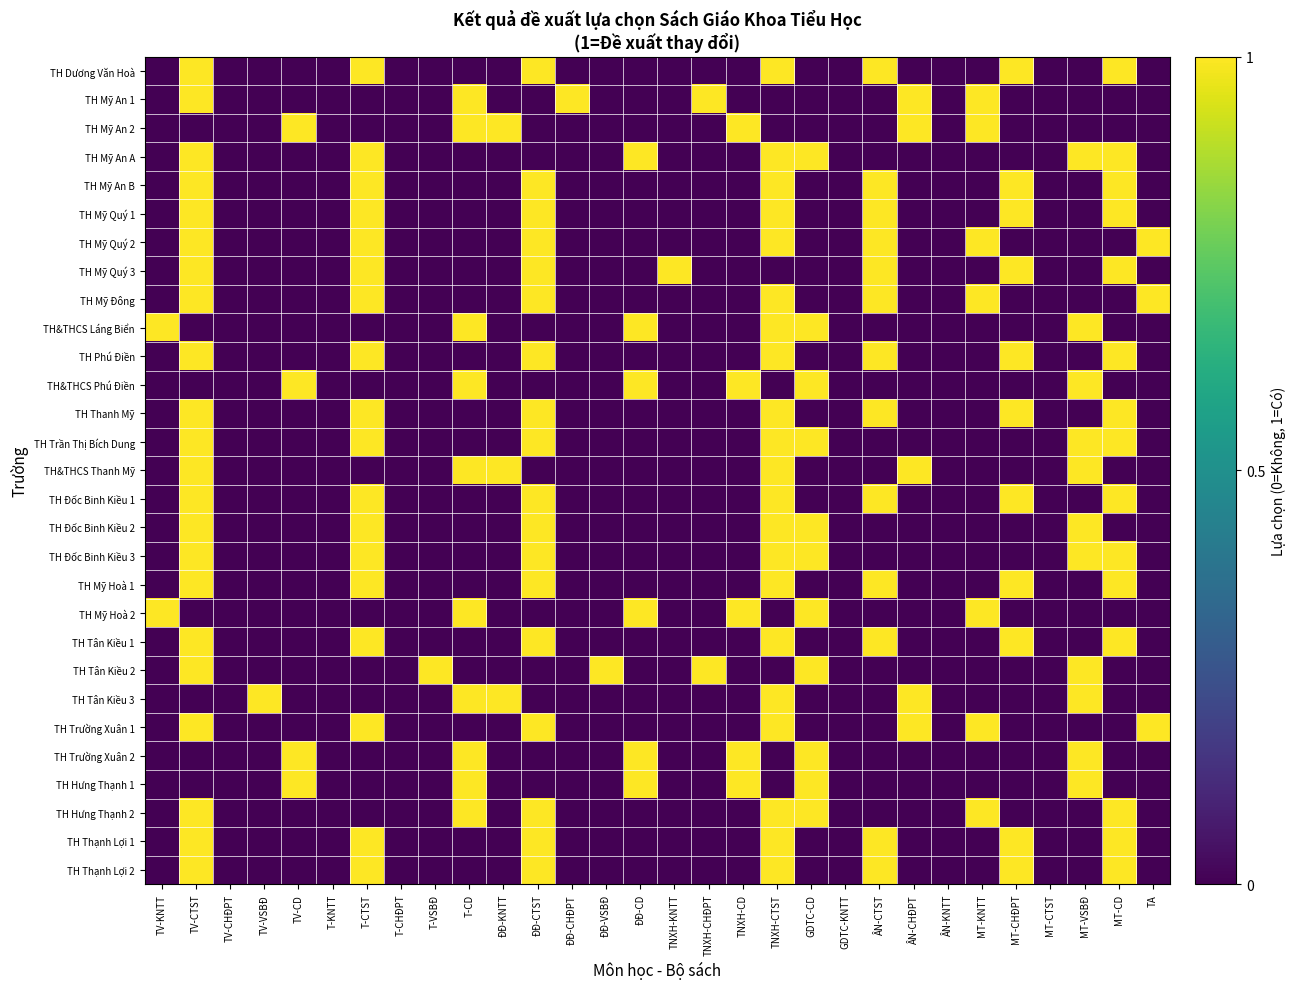

What is the difference between the highest and lowest values at TV-VSBĐ?

1